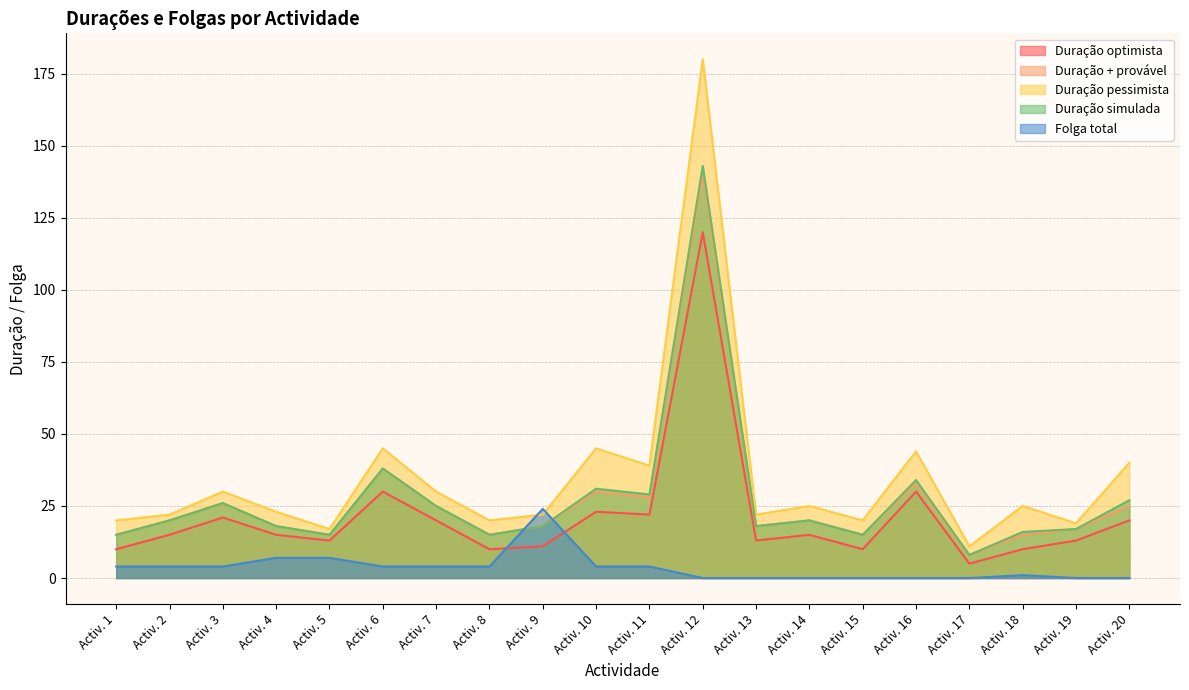

Is the value of Duração optimista at Activ. 1 greater than the value of Duração pessimista at Activ. 2?

No